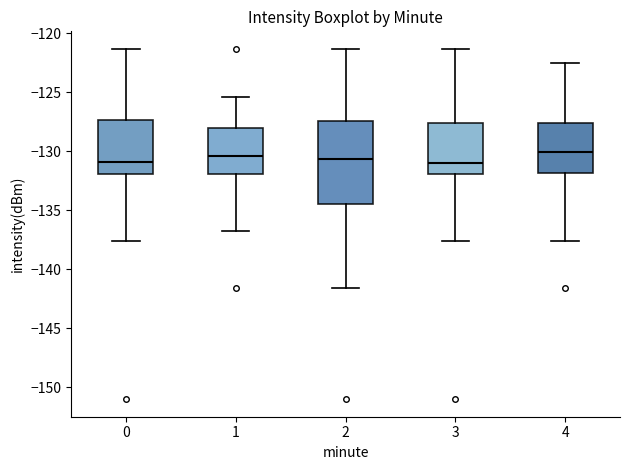

Where does the lower whisker of the box at x = 0 end on the y-axis? The values are not printed on the chart, so give them approximately, as read against the axis.

-137.5